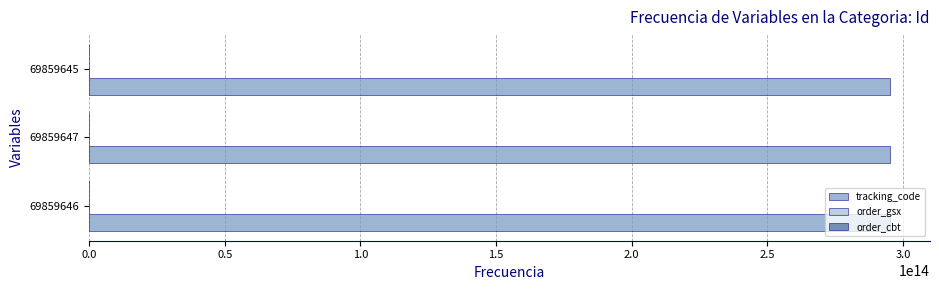

Is it true that tracking_code equals 295143732512990 at 69859645?

True